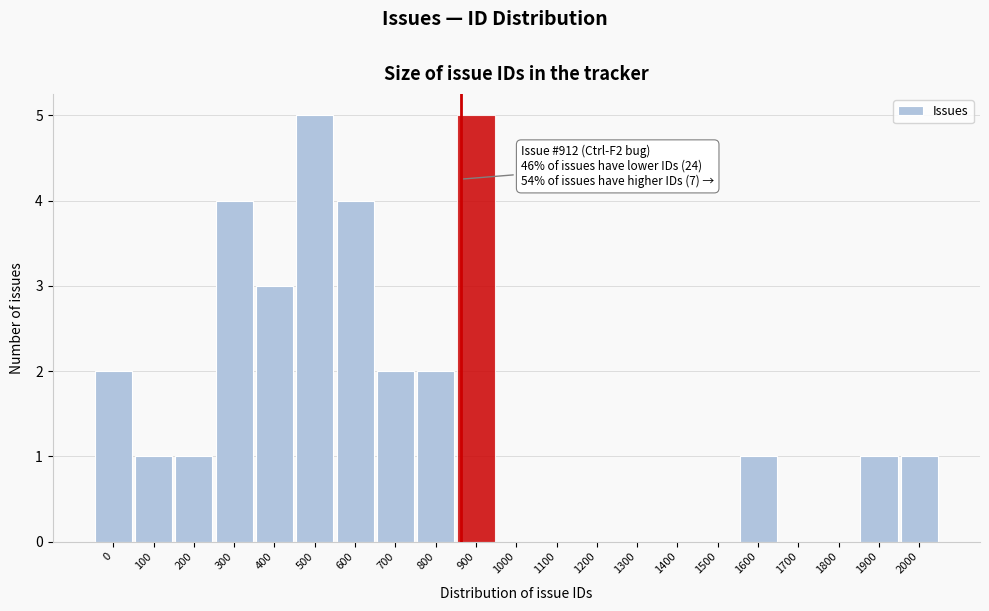

Reading left to right, transcribe all the data shown in this chart.

0=2	100=1	200=1	300=4	400=3	500=5	600=4	700=2	800=2	900=5	1000=0	1100=0	1200=0	1300=0	1400=0	1500=0	1600=1	1700=0	1800=0	1900=1	2000=1